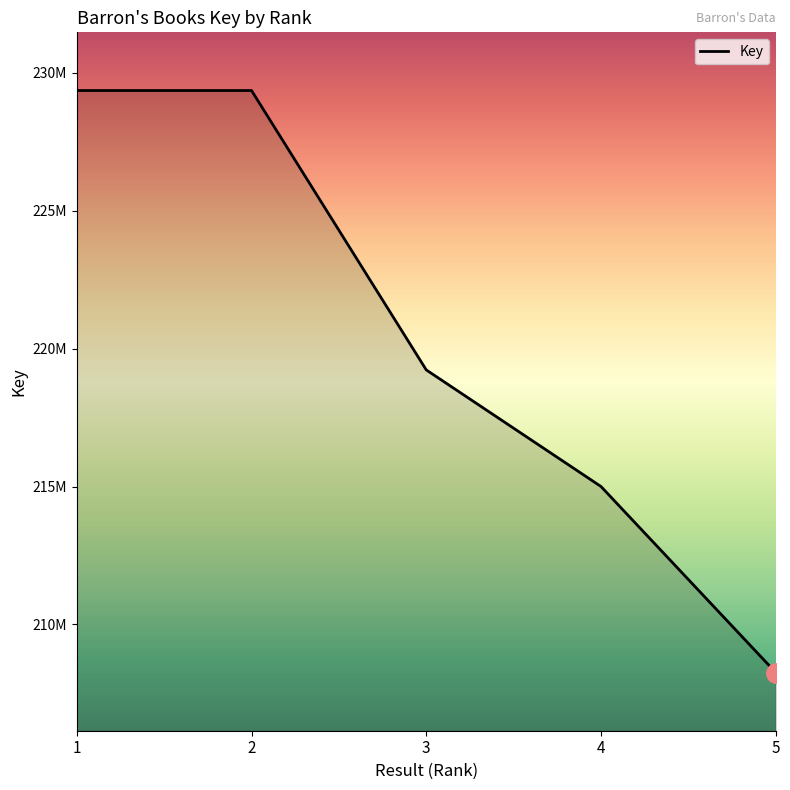

What is the difference between the second highest and minimum values?

21093385